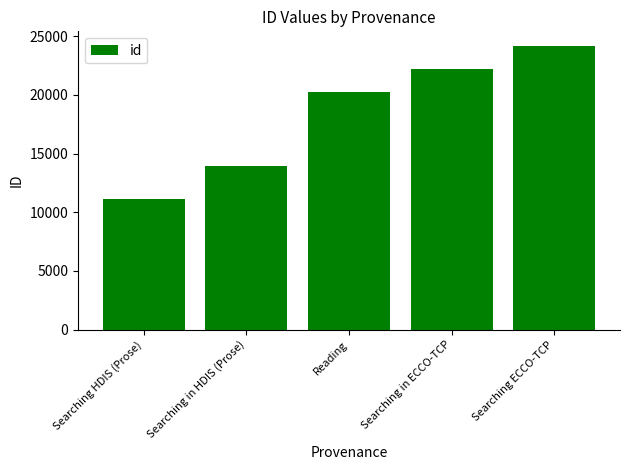

What is the smallest value displayed?

11160